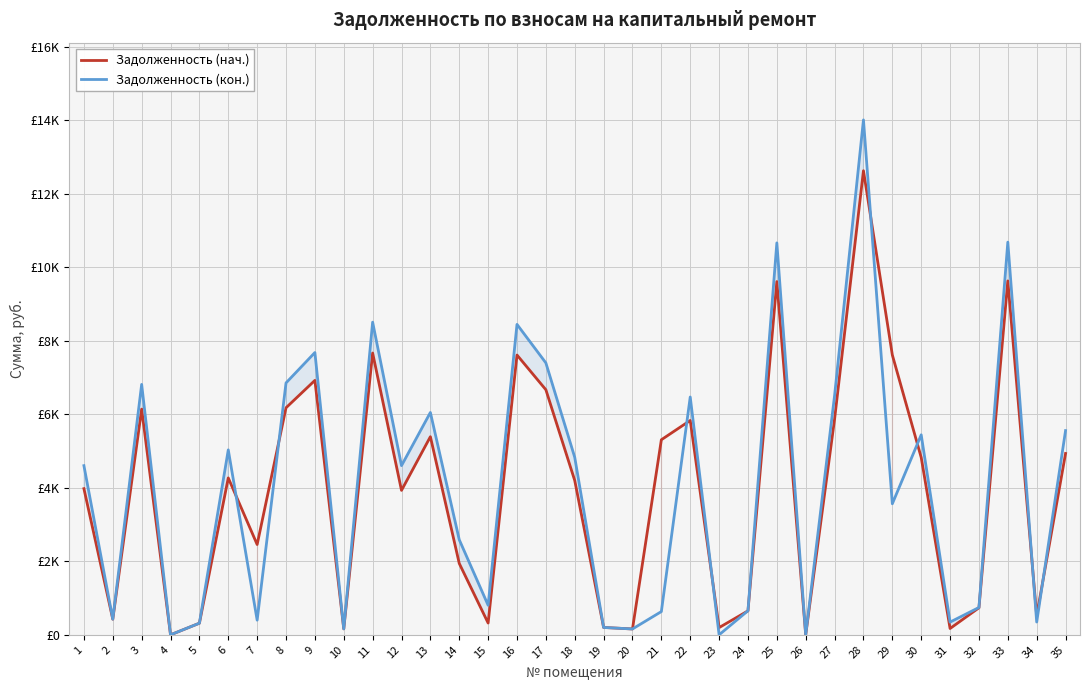

Which series has the largest total across all categories?

Задолженность (кон.)